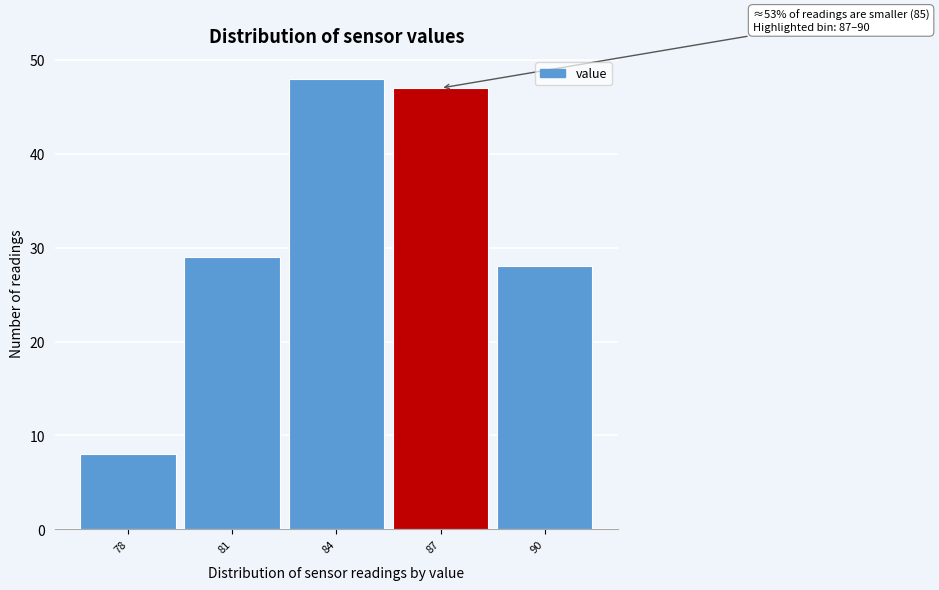

Reading left to right, list all the values displayed in this chart.

8	29	48	47	28